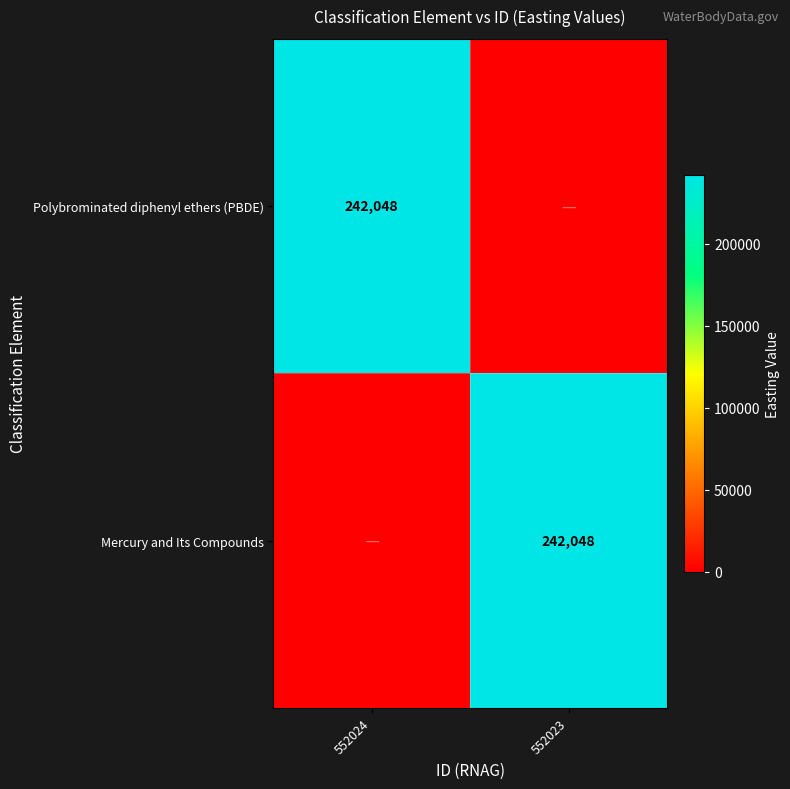

The value of Polybrominated diphenyl ethers (PBDE) at 552024 is 95907. True or false?

False